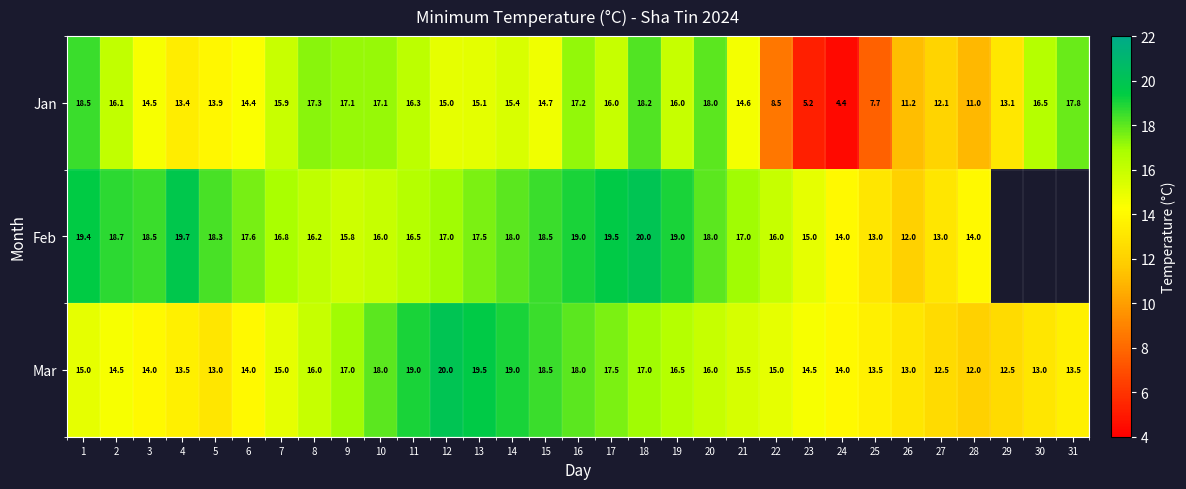

How many distinct data groups are displayed?

3